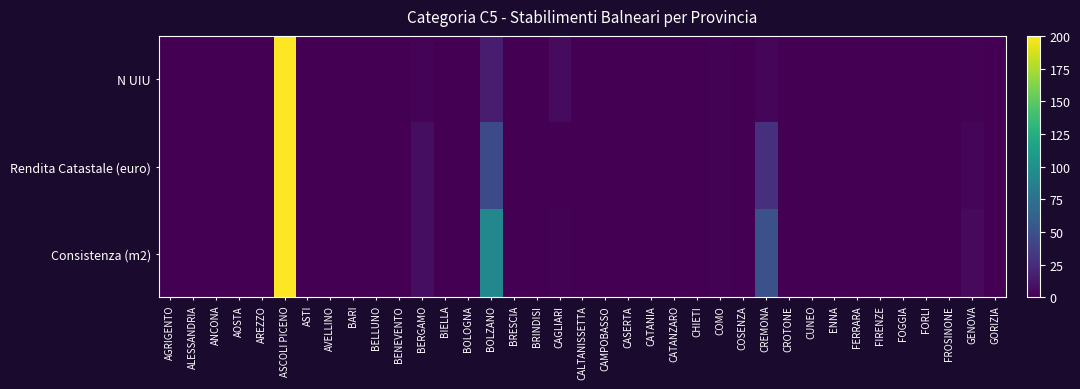

At which category is the sum across all series the highest?

ASCOLI PICENO